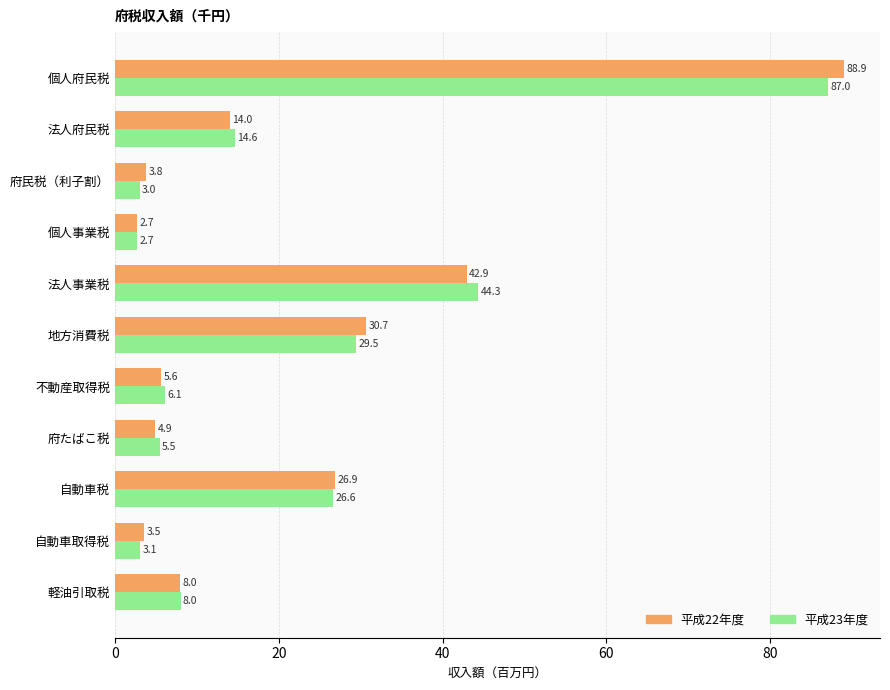

What is the difference between the second highest and minimum values in the 平成23年度 series?

41.6